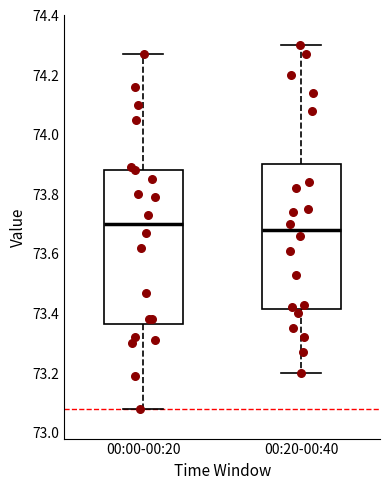

Reading left to right, transcribe this box plot: for each box, give where its median line is, the range the box spans, and where its two whiskers end, as read against the y-axis. The values are not printed on the chart, so give them approximately, as read against the axis.

00:00-00:20: median 73.70, box 73.36 to 73.88, whiskers 73.08 to 74.28
00:20-00:40: median 73.68, box 73.42 to 73.90, whiskers 73.20 to 74.30